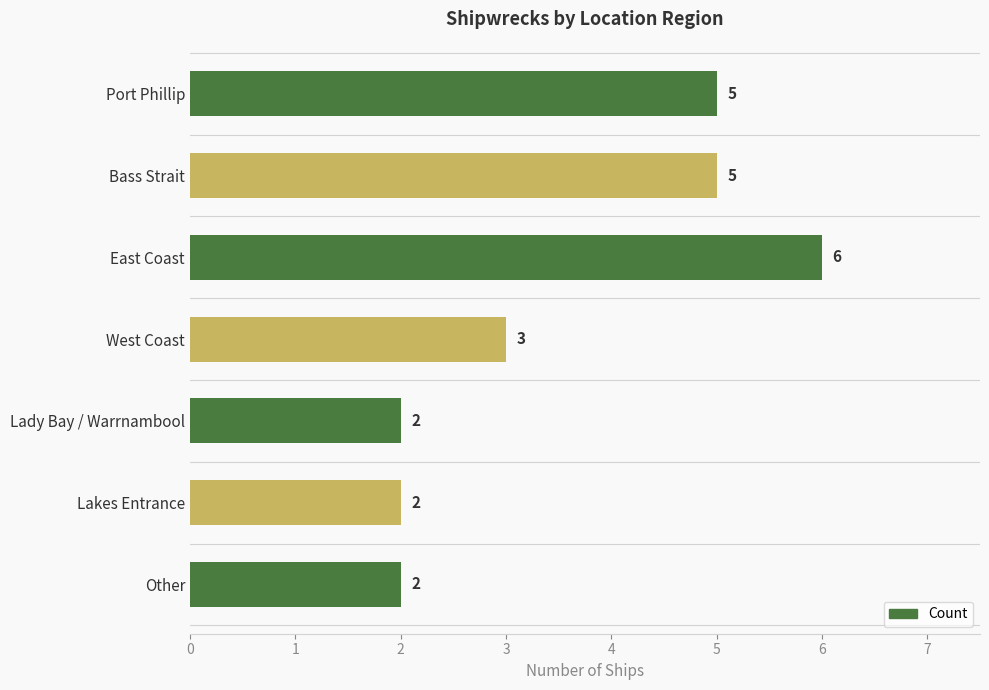

How many values are between 2 and 5?

6